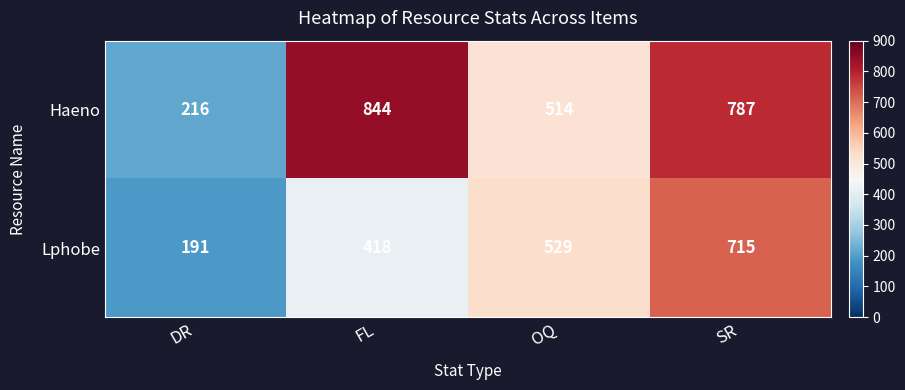

Which series changed the most between DR and OQ?

Lphobe